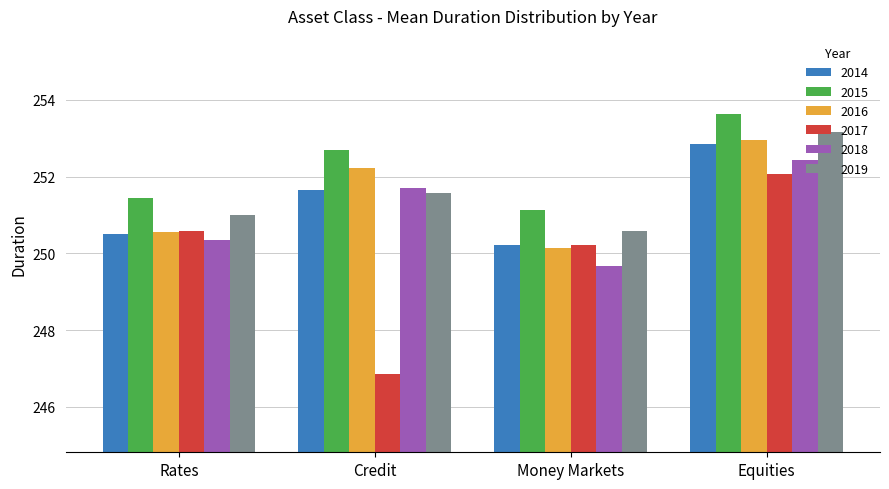

At which category does the chart reach its minimum across all series?

Credit